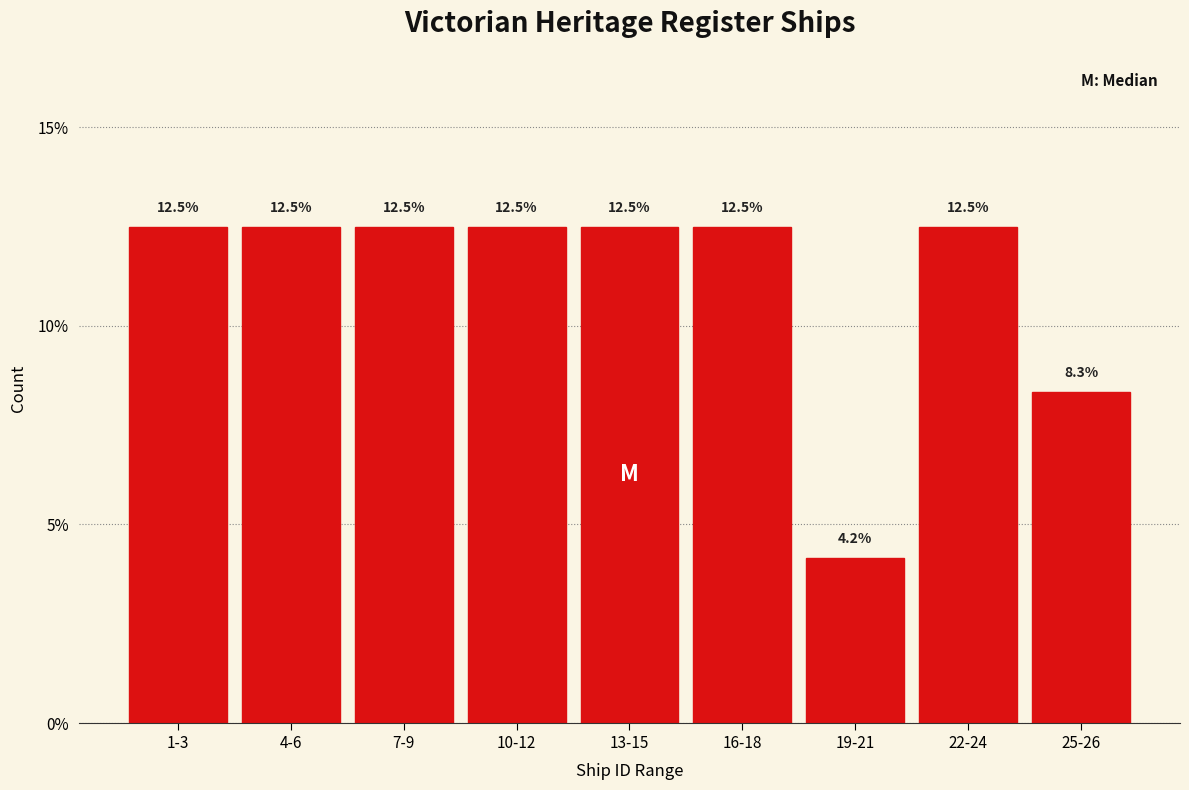

Reading left to right, transcribe all the data shown in this chart.

1-3=12.5	4-6=12.5	7-9=12.5	10-12=12.5	13-15=12.5	16-18=12.5	19-21=4.2	22-24=12.5	25-26=8.3